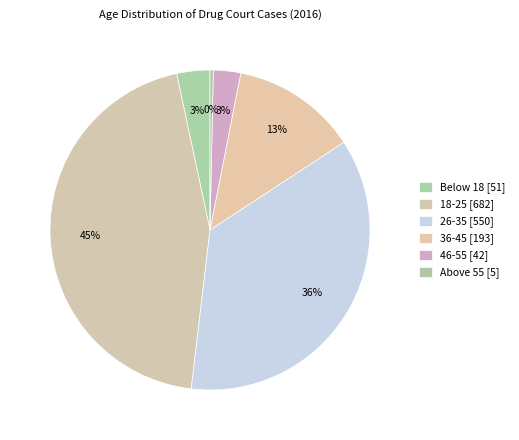

How many segments does this pie chart have?

6